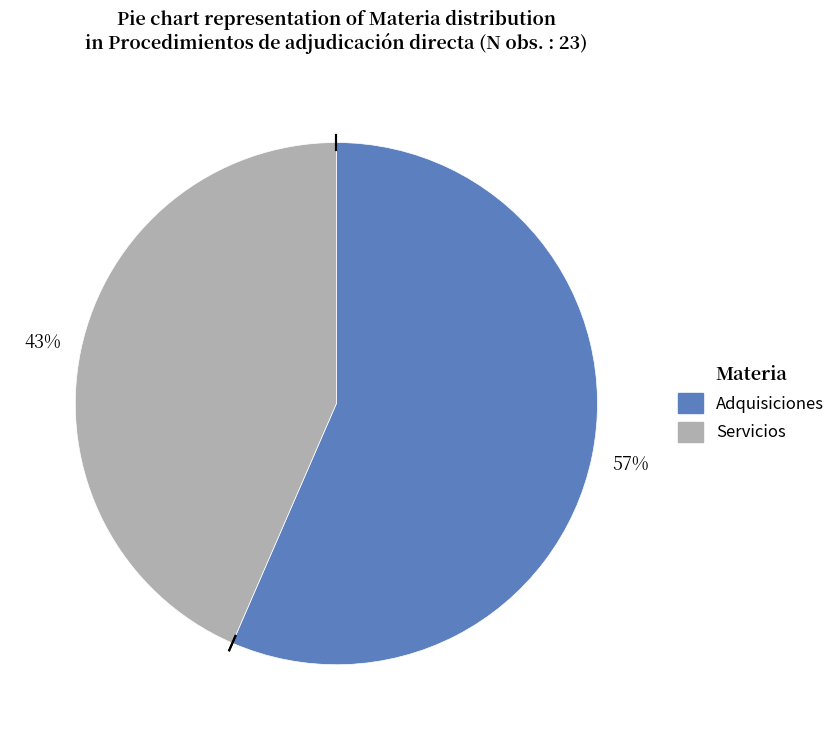

What is the ratio of the value at Servicios to the value at Adquisiciones?

0.8